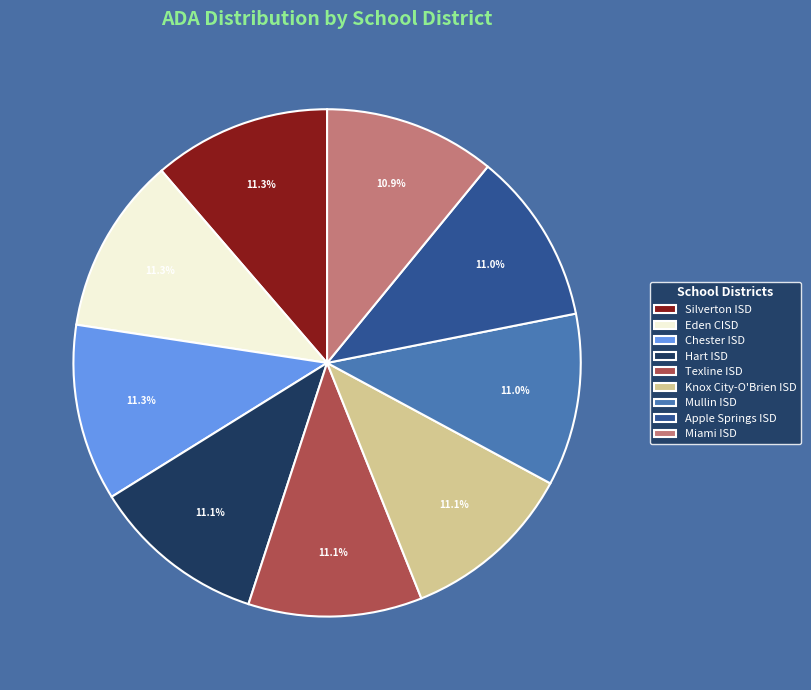

Approximately how many times larger is the value at Knox City-O'Brien ISD compared to Texline ISD?

1.0